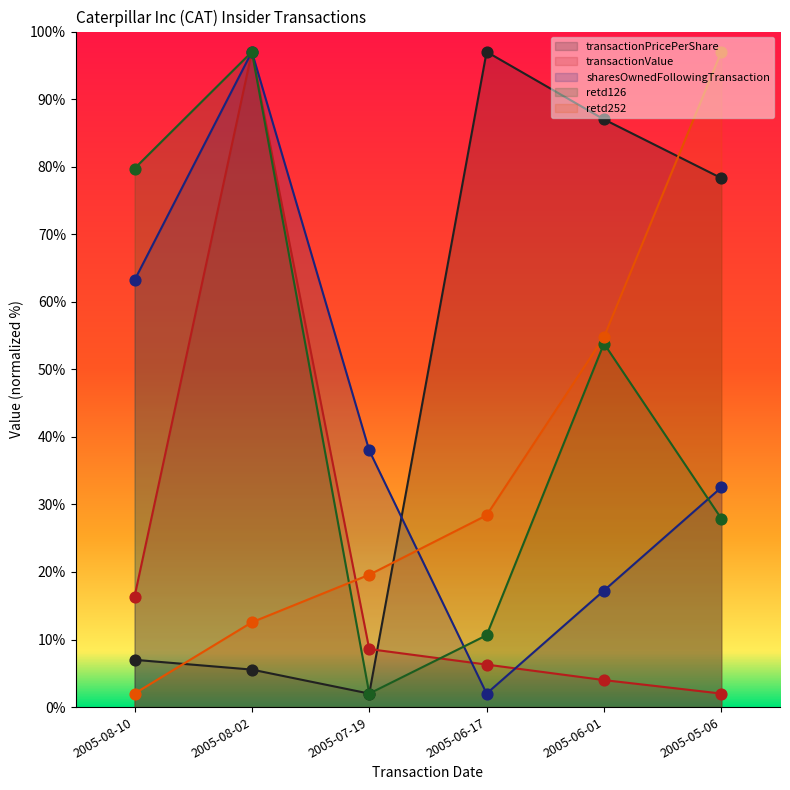

Which series has the widest spread of Y values?

transactionPricePerShare